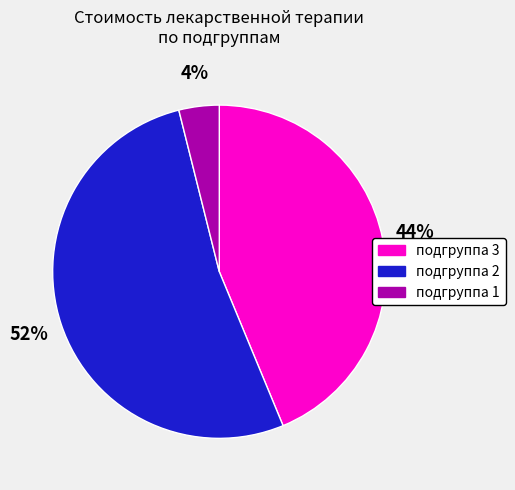

Is there a majority slice in this chart?

Yes